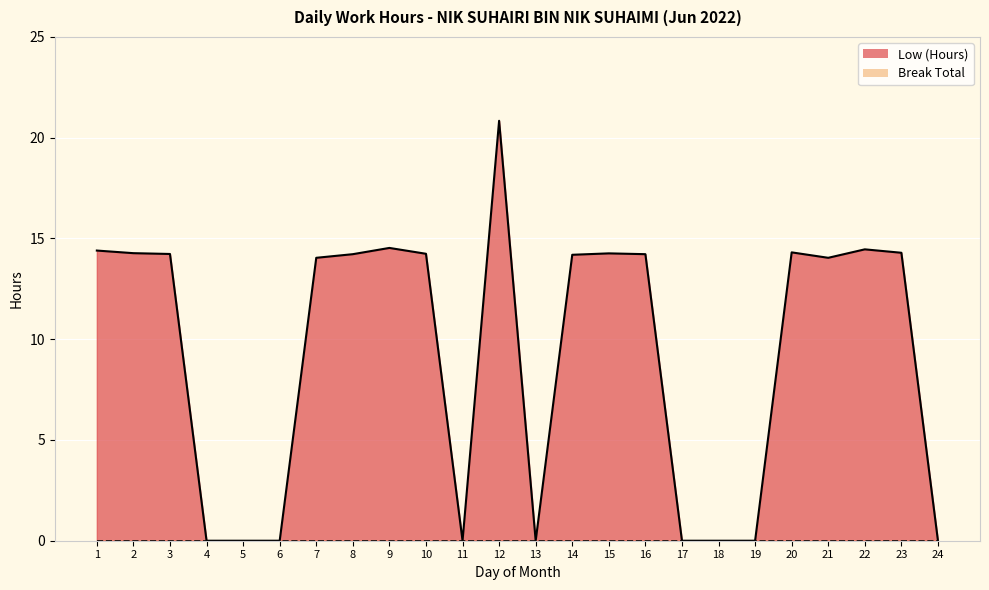

Reading left to right, what are all the values shown in this chart?

14.4	14.3	14.2	0.0	0.0	0.0	14.0	14.2	14.5	14.2	0.0	20.8	0.0	14.2	14.3	14.2	0.0	0.0	0.0	14.3	14.0	14.5	14.3	0.0